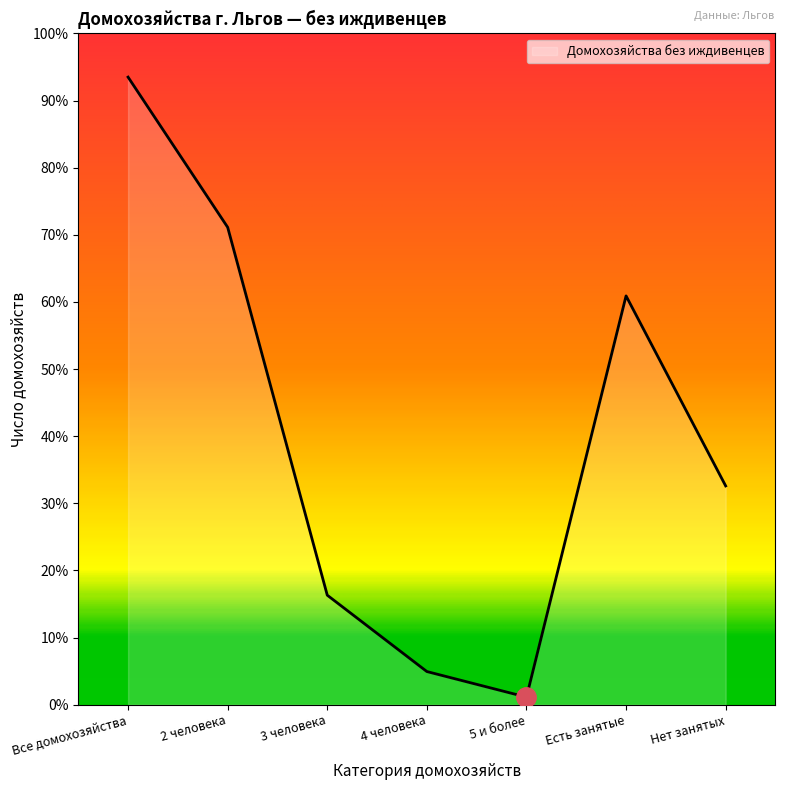

Which has a higher value, 4 человека or Есть занятые?

Есть занятые